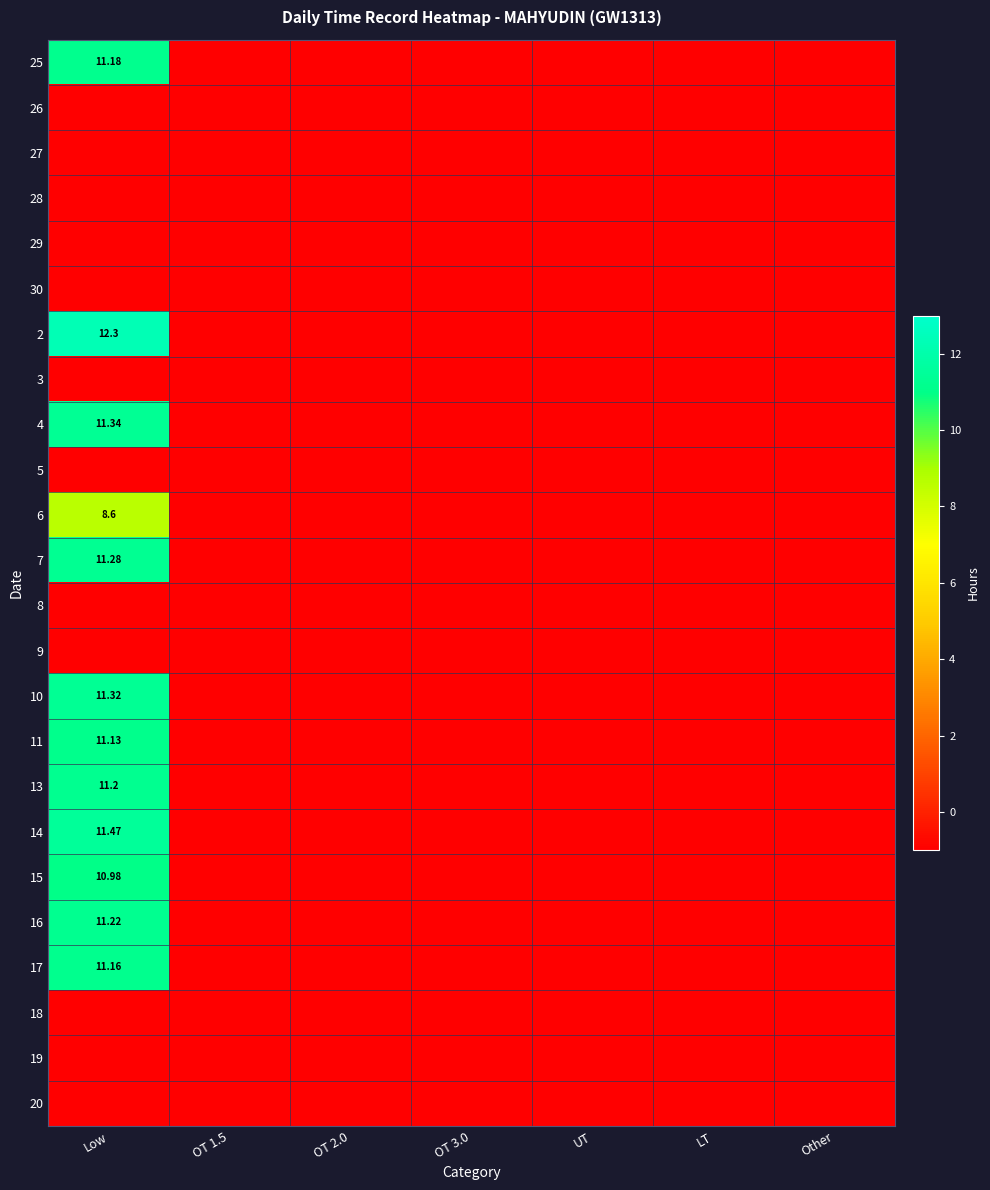

The 26 series shows -1.6 at Other. True or false?

False